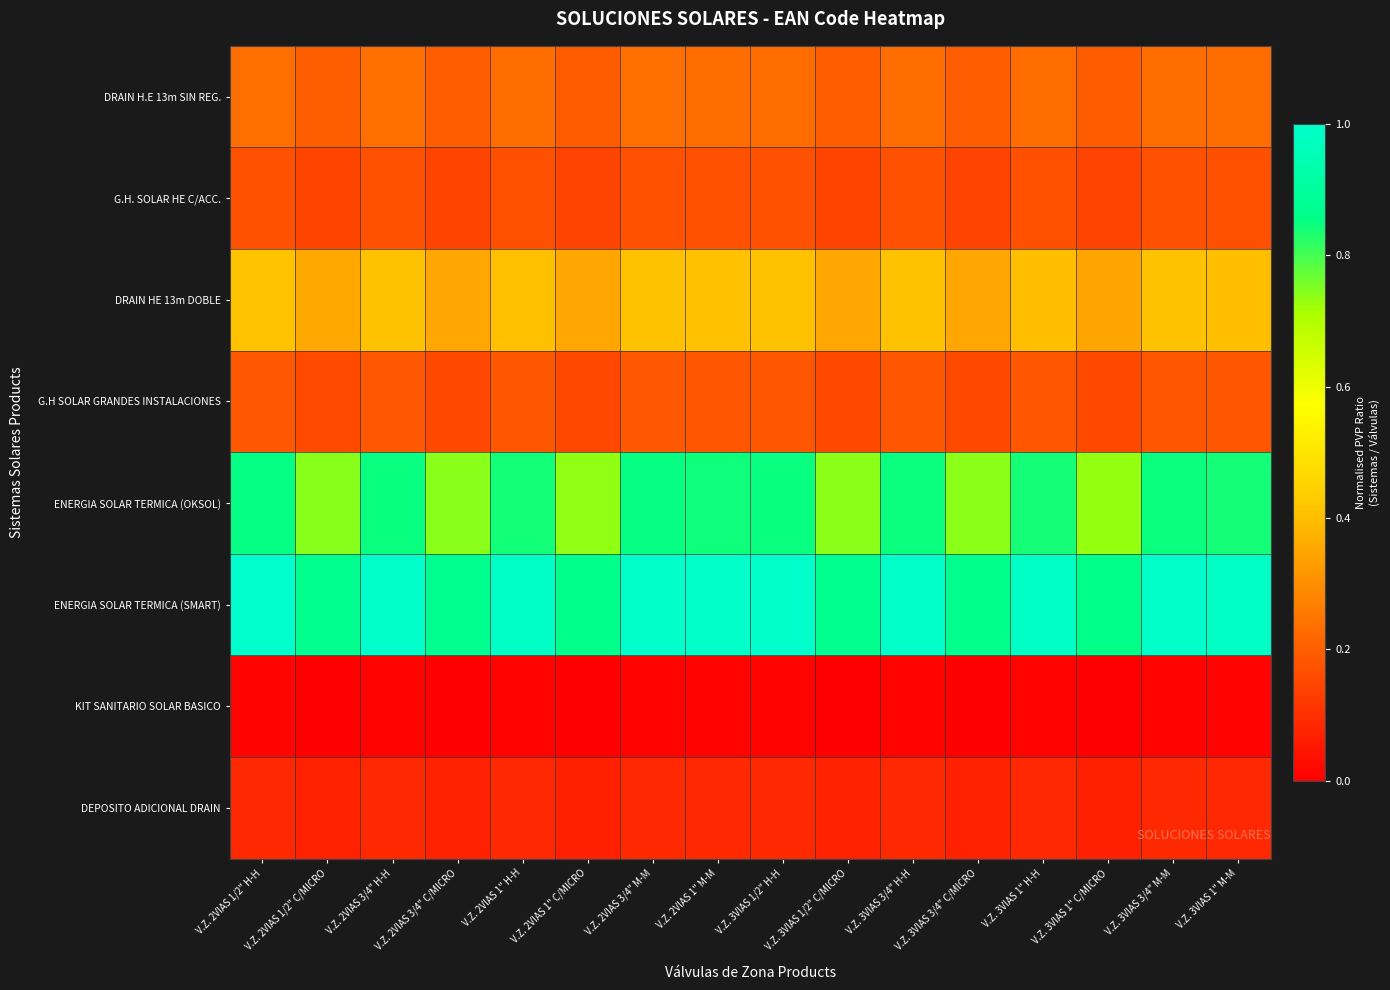

At which category is the sum across all series the highest?

V.Z. 2VIAS 1/2" H-H